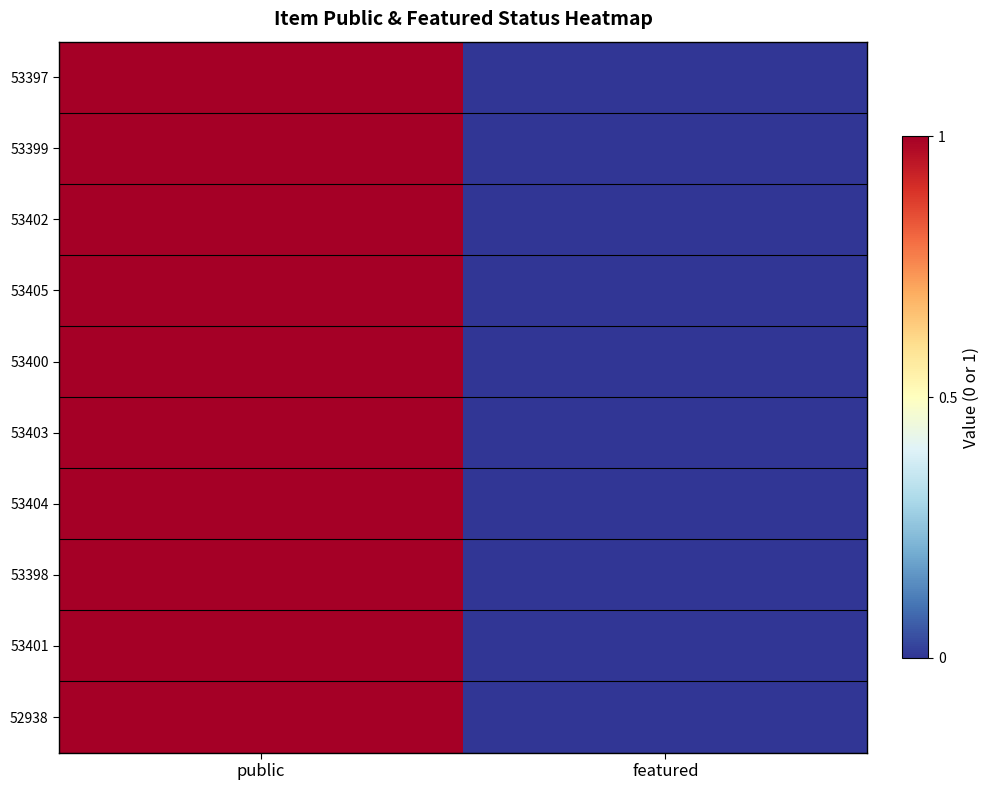

Reading left to right, transcribe all the data shown in this chart.

53397: public=1	featured=0
53399: public=1	featured=0
53402: public=1	featured=0
53405: public=1	featured=0
53400: public=1	featured=0
53403: public=1	featured=0
53404: public=1	featured=0
53398: public=1	featured=0
53401: public=1	featured=0
52938: public=1	featured=0